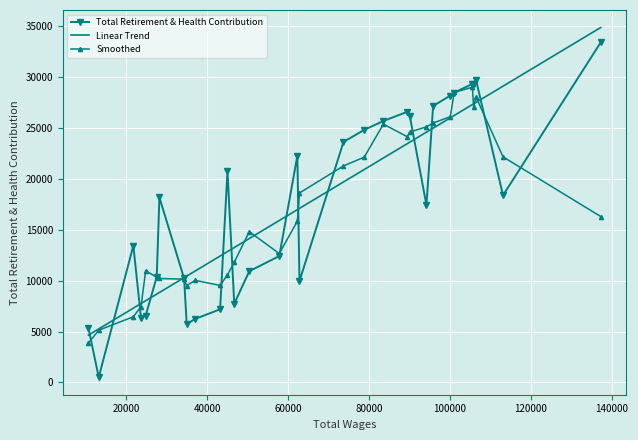

True or false: Smoothed has more than 1 interior local peaks.

True